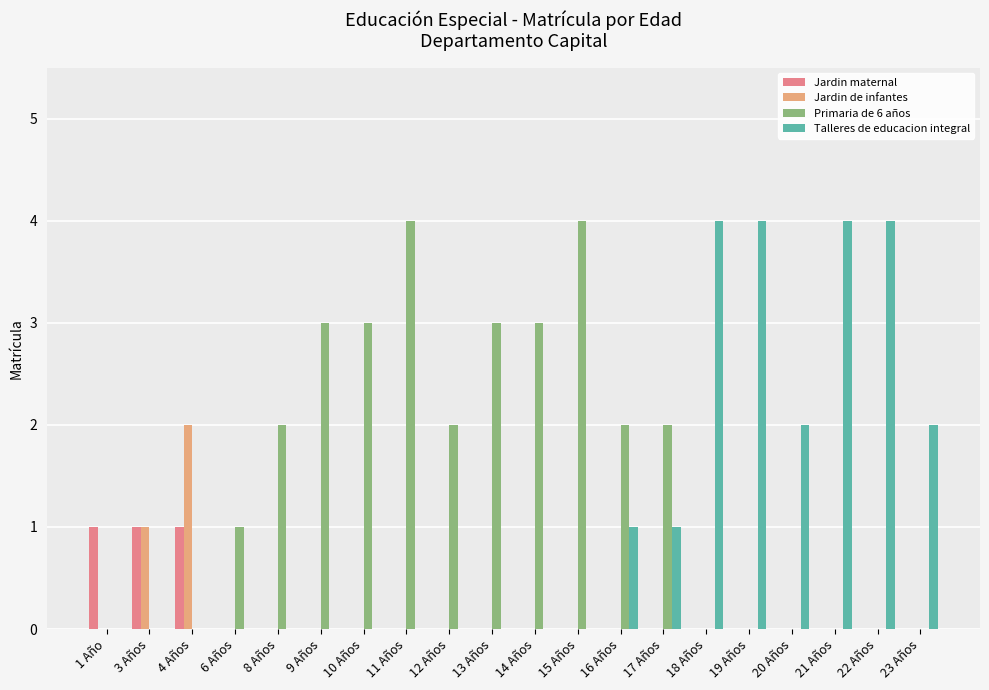

What is the highest value of the Talleres de educacion integral series?

4